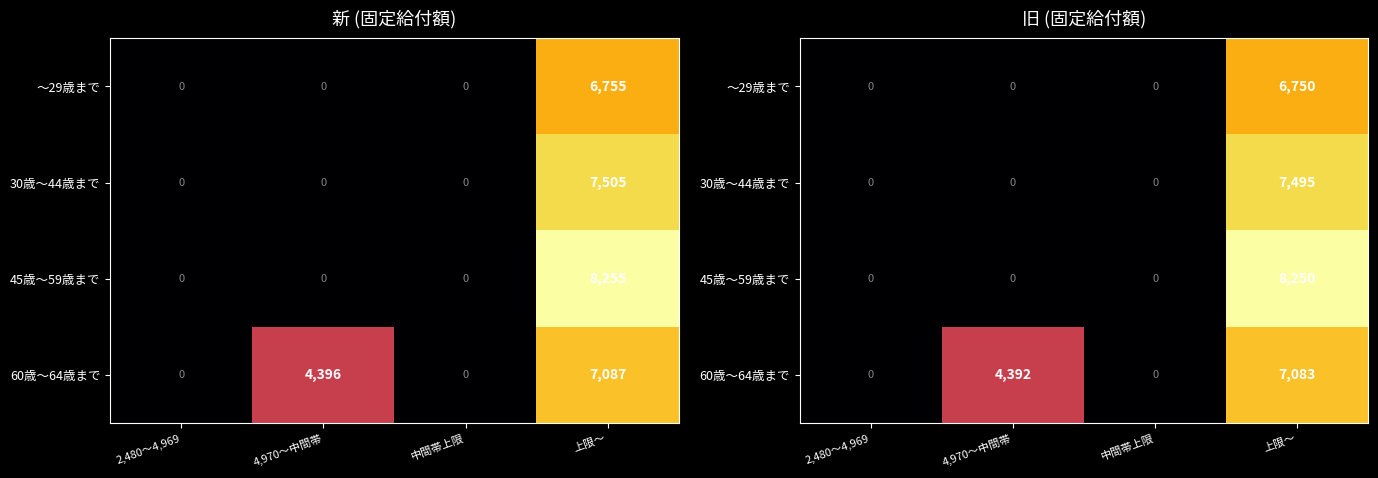

How many values in the 60歳～64歳まで series exceed 4392?

1